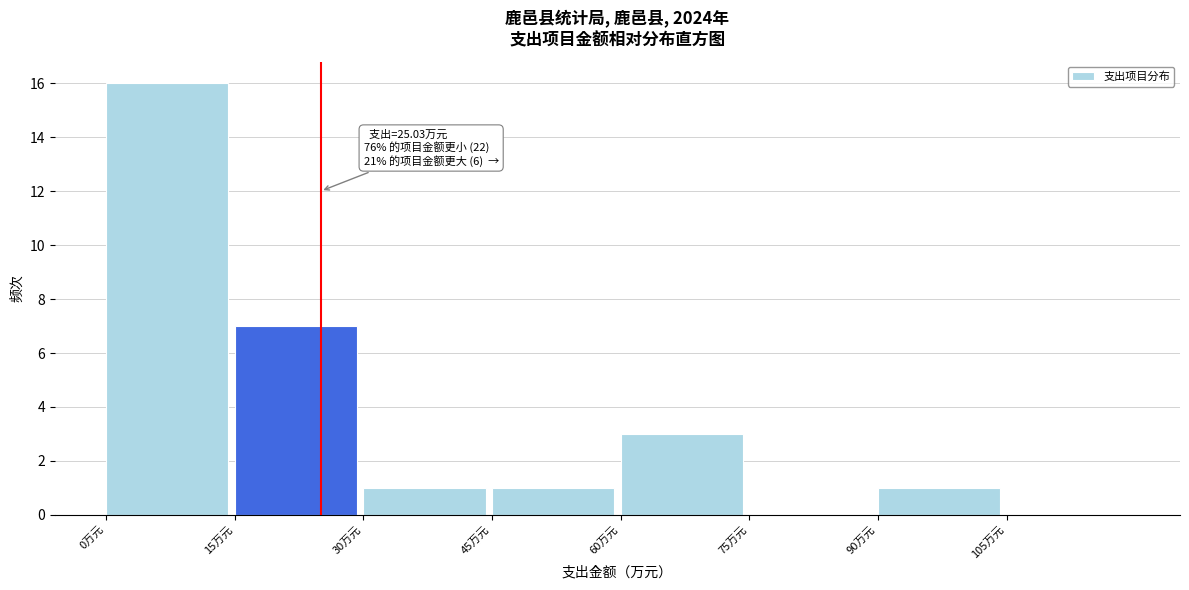

Over which range of the x-axis is the bar tallest?

0 to 15